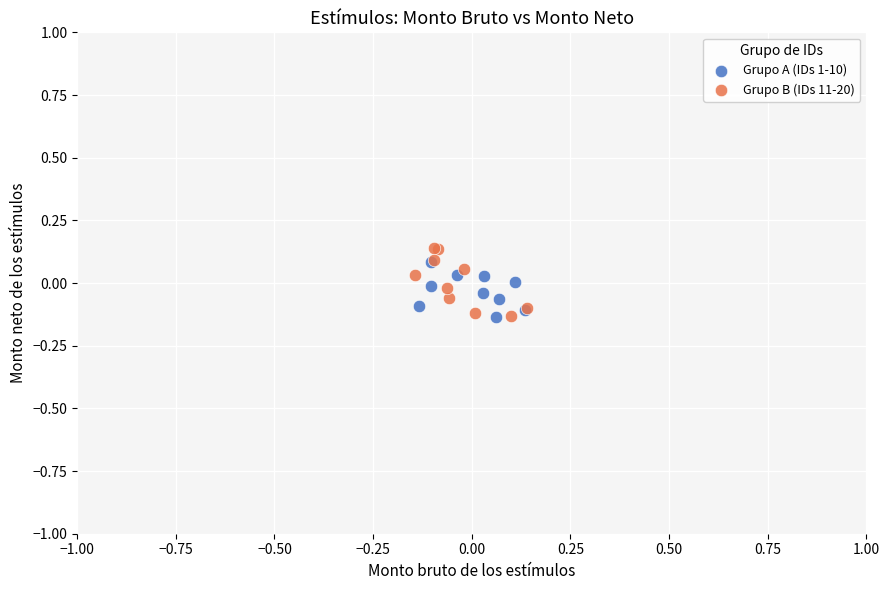

What are all the series names shown in the legend?

Grupo A (IDs 1-10), Grupo B (IDs 11-20)